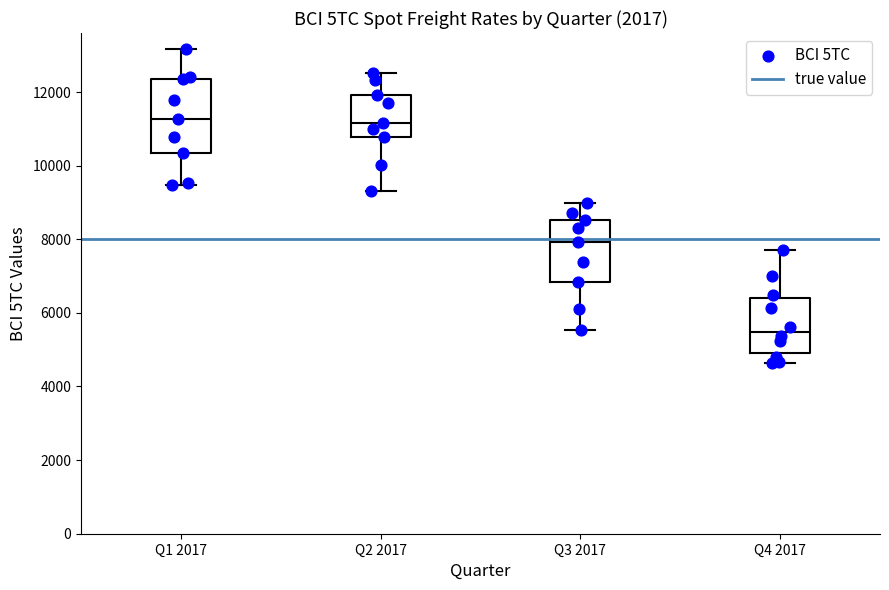

Where does the upper whisker of the box for Q2 2017 end on the y-axis? The values are not printed on the chart, so give them approximately, as read against the axis.

12600